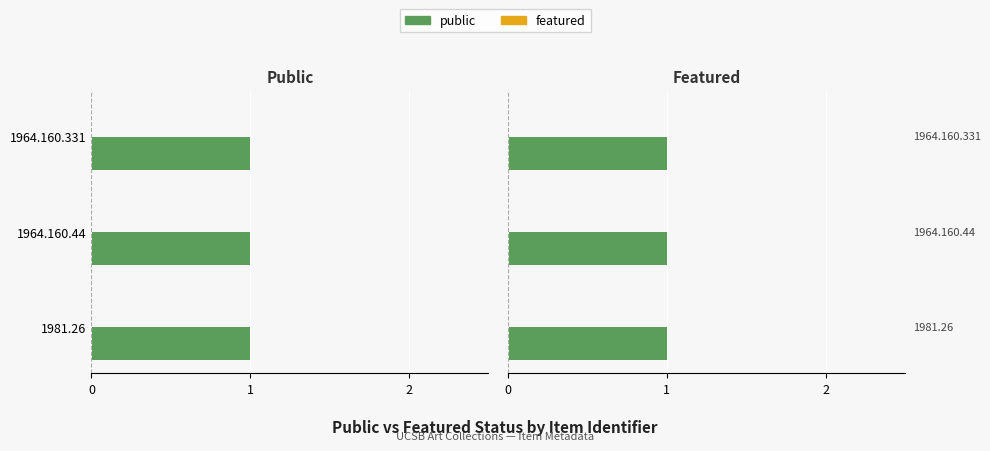

Reading right to left, transcribe all the data shown in this chart.

public: 1	1	1
featured: 0	0	0